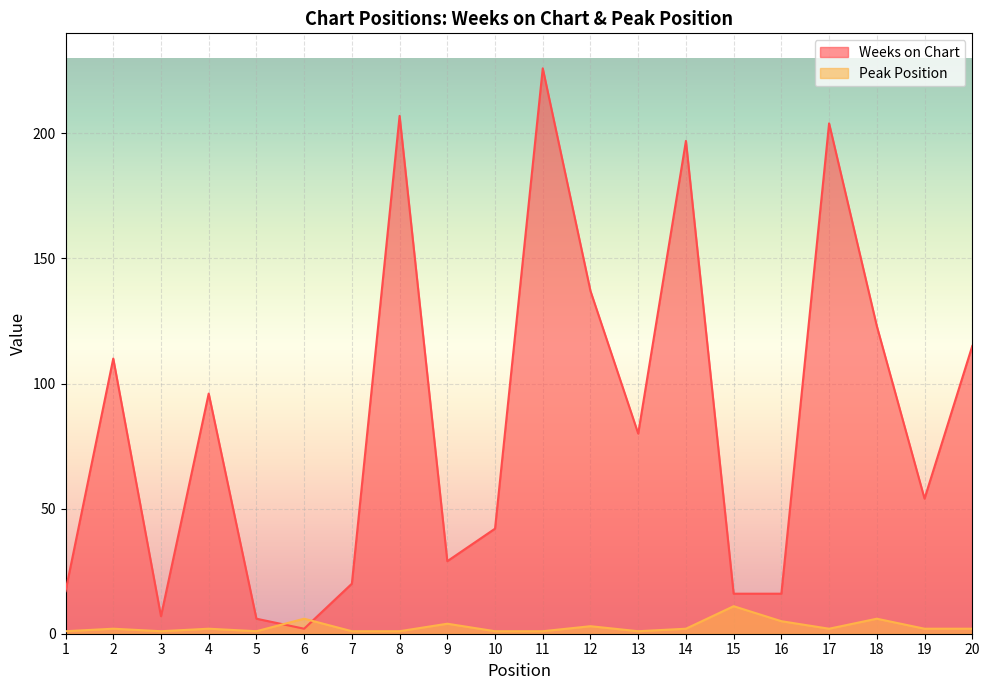

Reading left to right, extract all data points from this chart.

Weeks on Chart: 1=17	2=110	3=7	4=96	5=6	6=2	7=20	8=207	9=29	10=42	11=226	12=137	13=80	14=197	15=16	16=16	17=204	18=123	19=54	20=115
Peak Position: 1=1	2=2	3=1	4=2	5=1	6=6	7=1	8=1	9=4	10=1	11=1	12=3	13=1	14=2	15=11	16=5	17=2	18=6	19=2	20=2